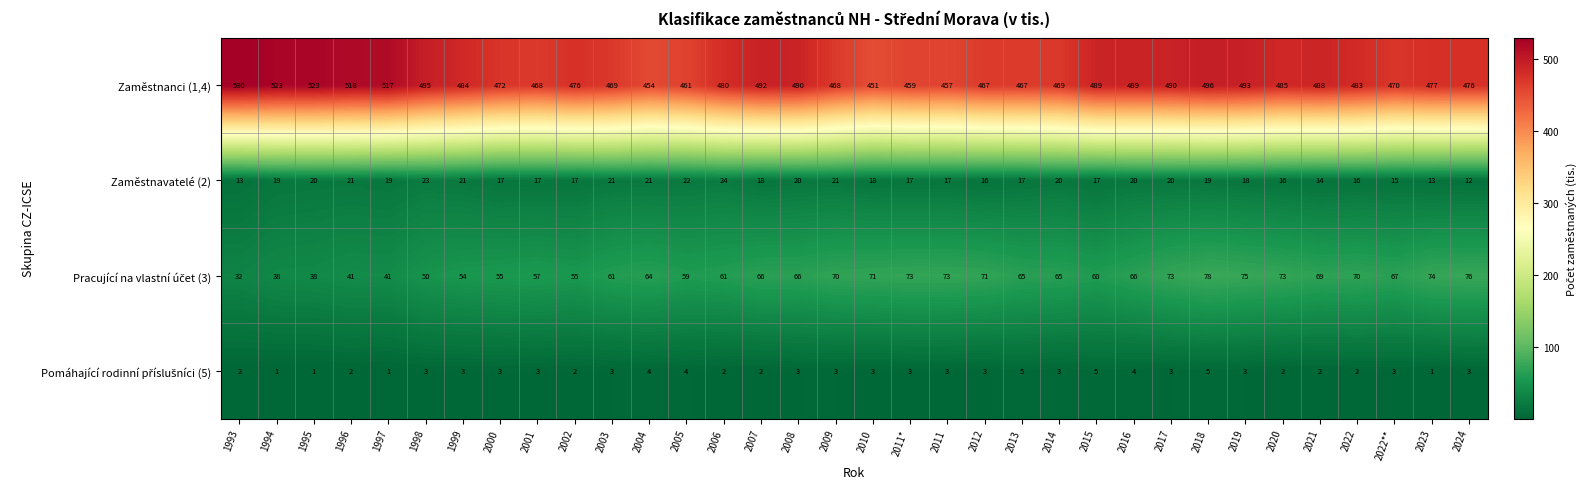

Count the number of categories in the chart.

34